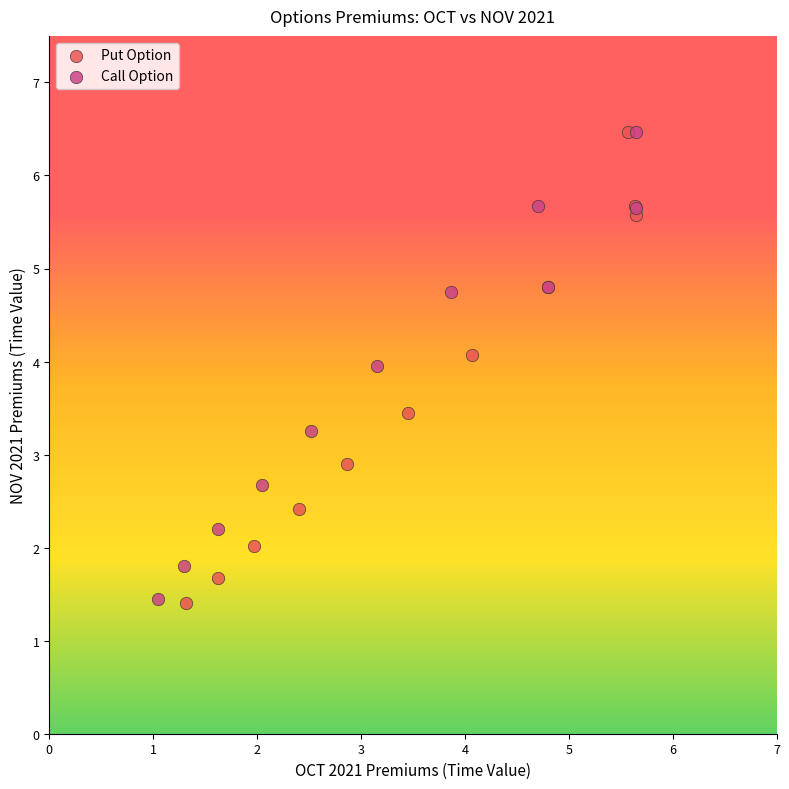

What are all the series names shown in the legend?

Put Option, Call Option